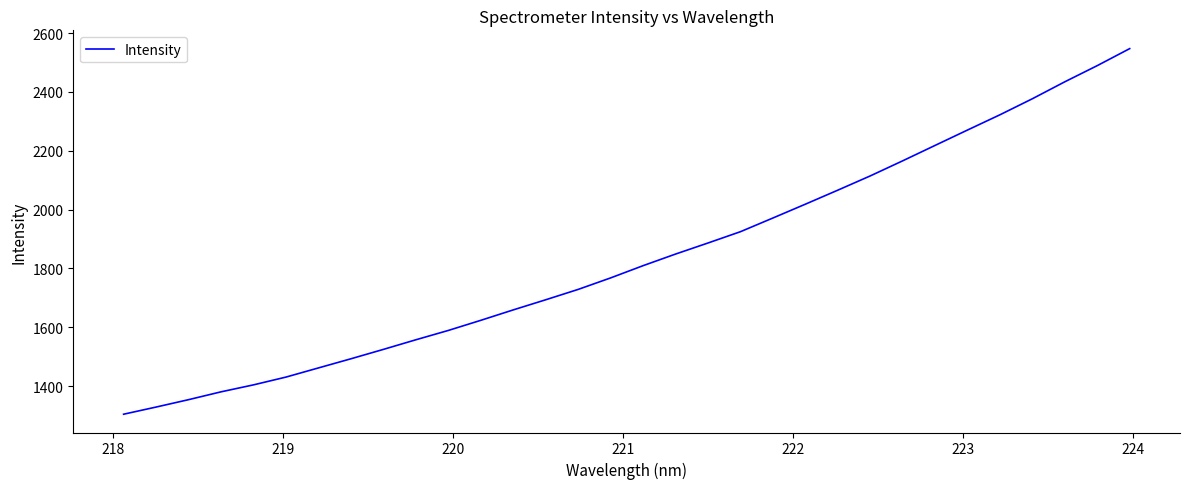

What is the minimum value shown in the chart?

1304.1